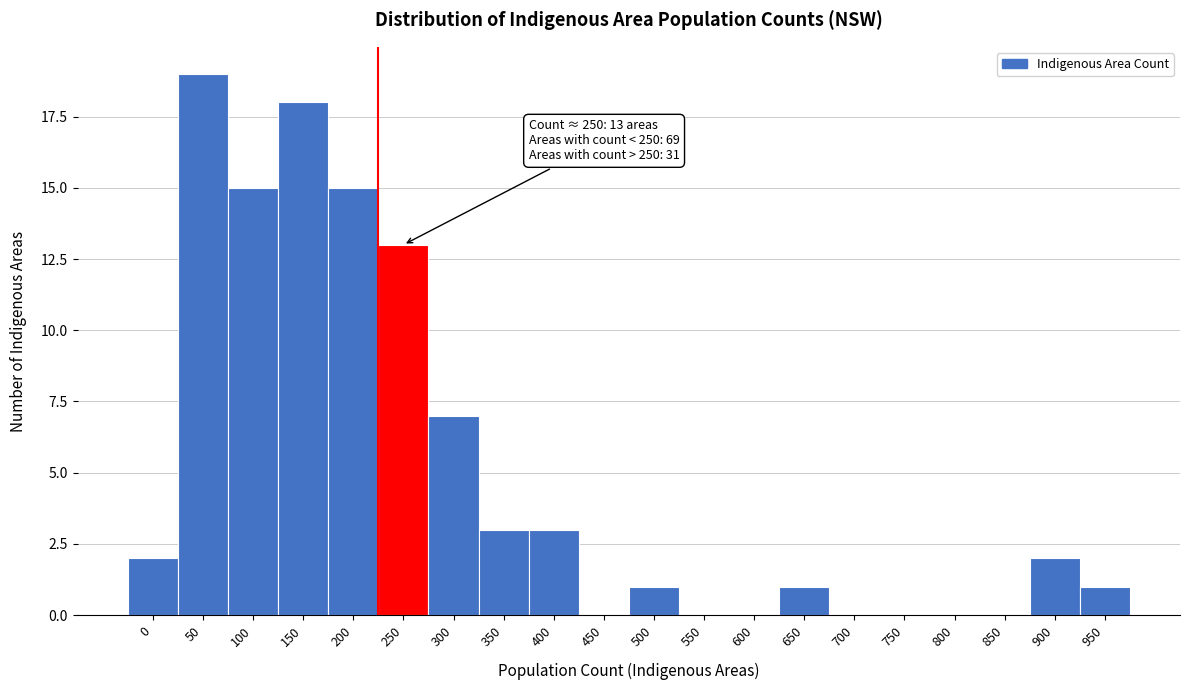

Reading left to right, extract all data points from this chart.

0=2	50=19	100=15	150=18	200=15	250=13	300=7	350=3	400=3	450=0	500=1	550=0	600=0	650=1	700=0	750=0	800=0	850=0	900=2	950=1